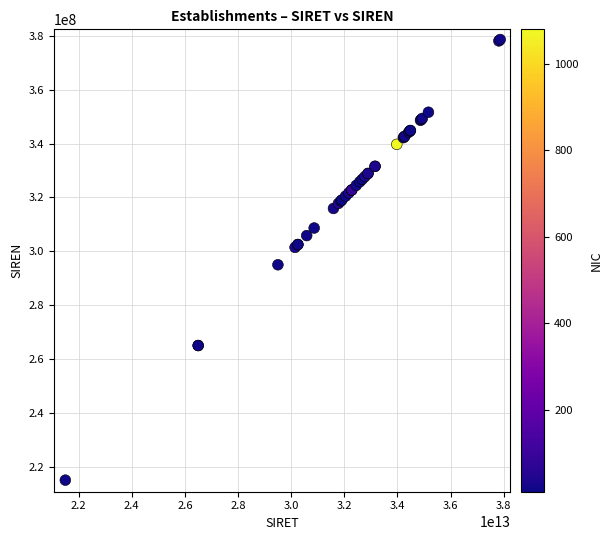

What Y value in the scatter plot is closest to 296829034?

295000079